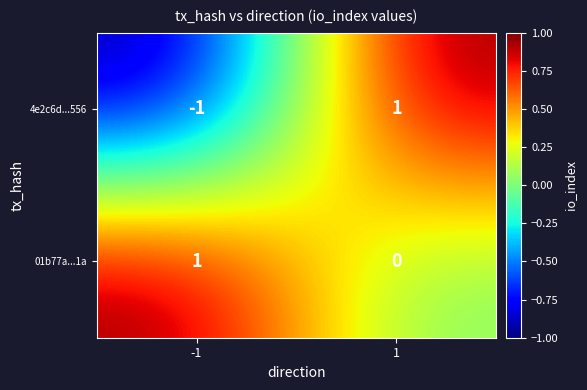

List the series in order of their overall mean, lowest first.

4e2c6d...556, 01b77a...1a